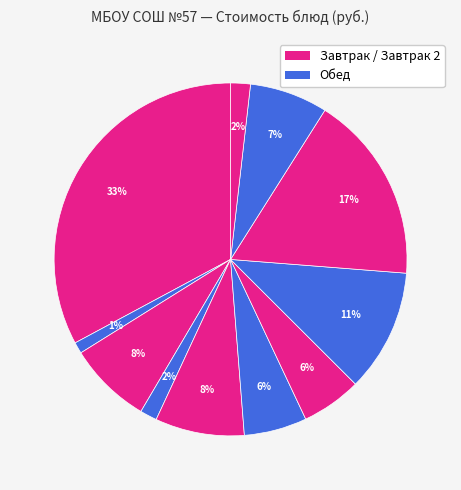

What is the smallest slice in the pie chart?

Чай с сахаром